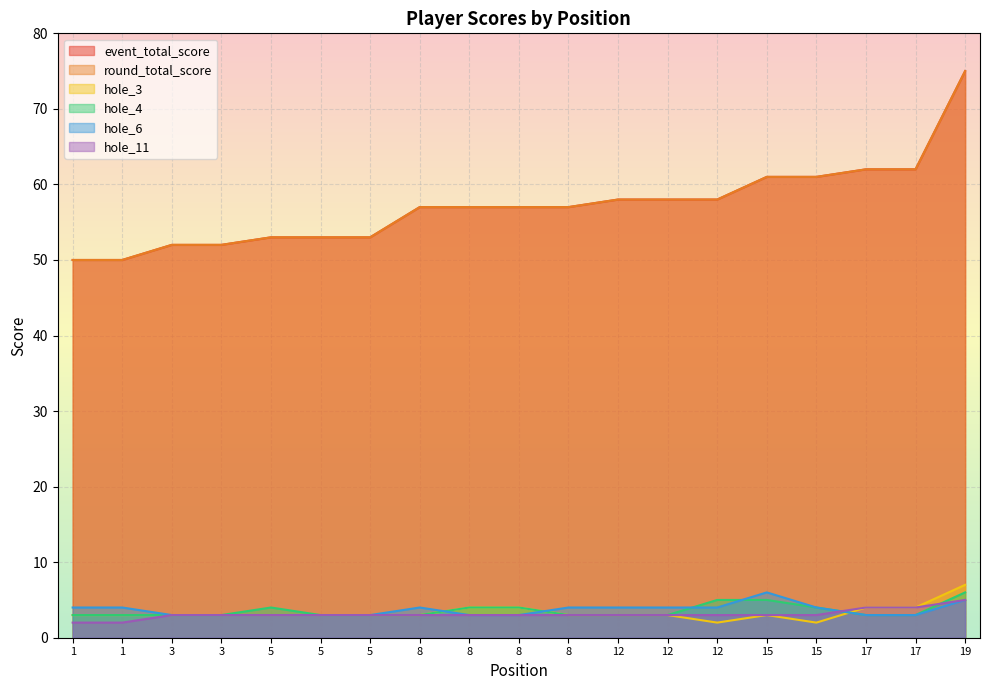

What is the difference between the maximum and second lowest values in the event_total_score series?

25